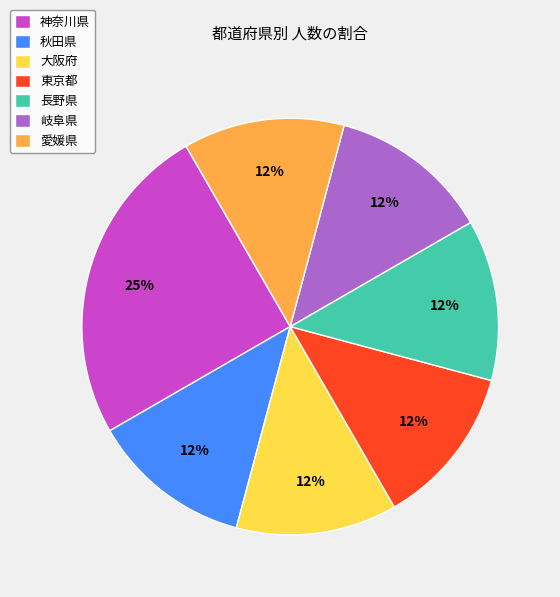

What is the ratio of the value at 愛媛県 to the value at 大阪府?

1.0